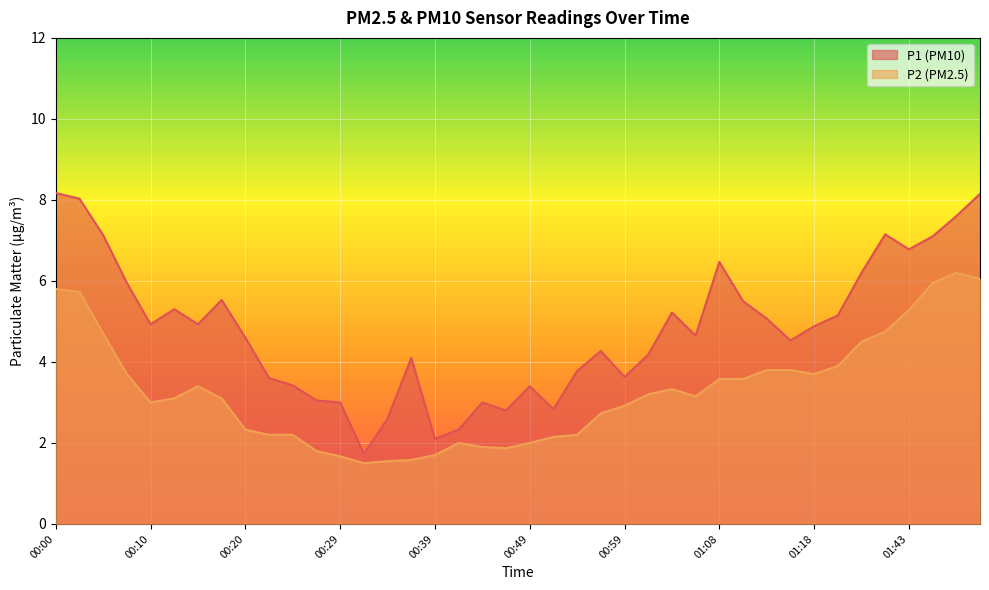

Where is the first local maximum for P1?

00:12